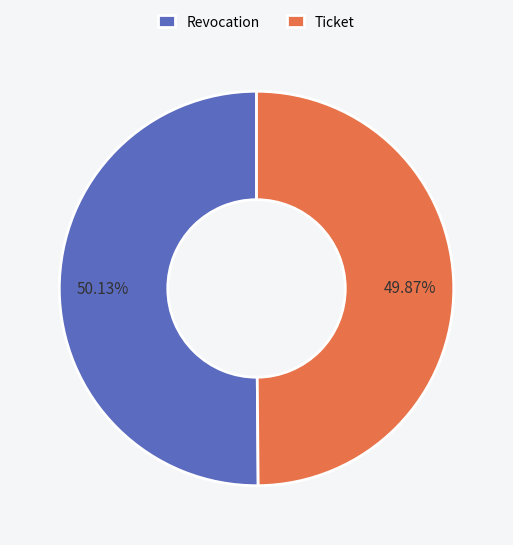

Approximately how many times larger is the value at Ticket compared to Revocation?

1.0